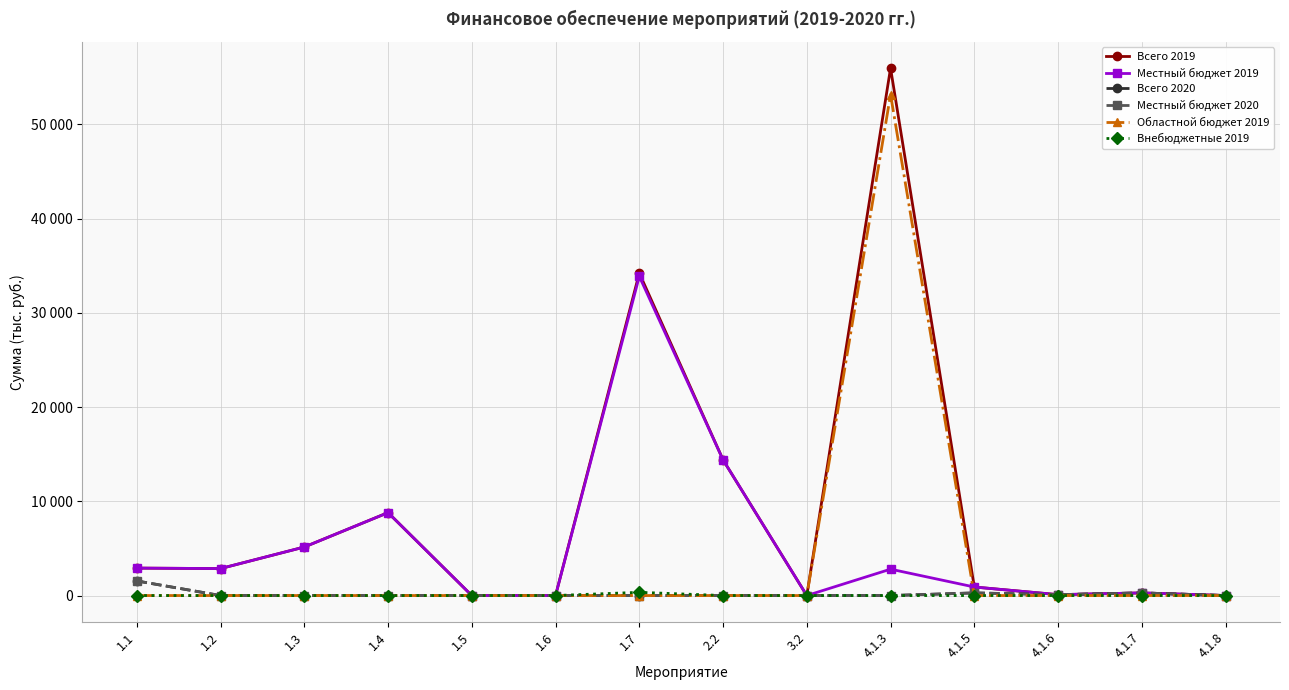

True or false: Всего 2019 and Всего 2020 intersect in this chart.

False